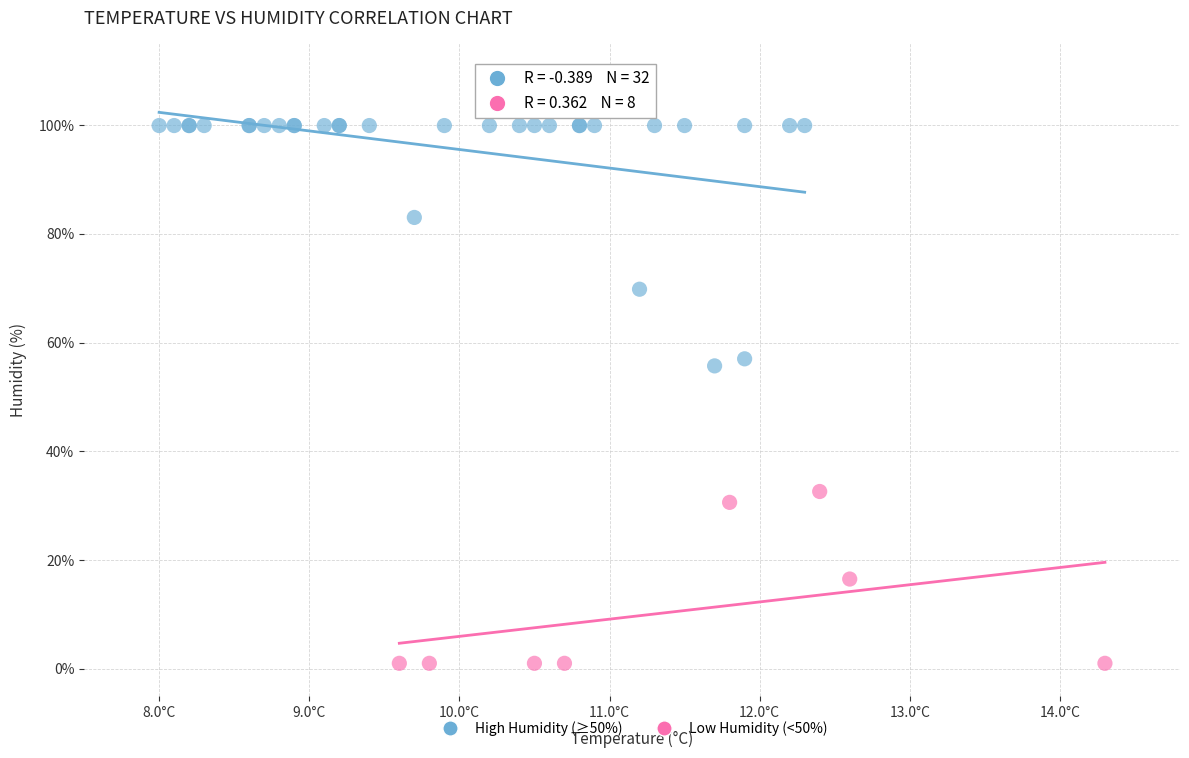

Which series has the widest spread of Y values?

High Humidity (≥50%)